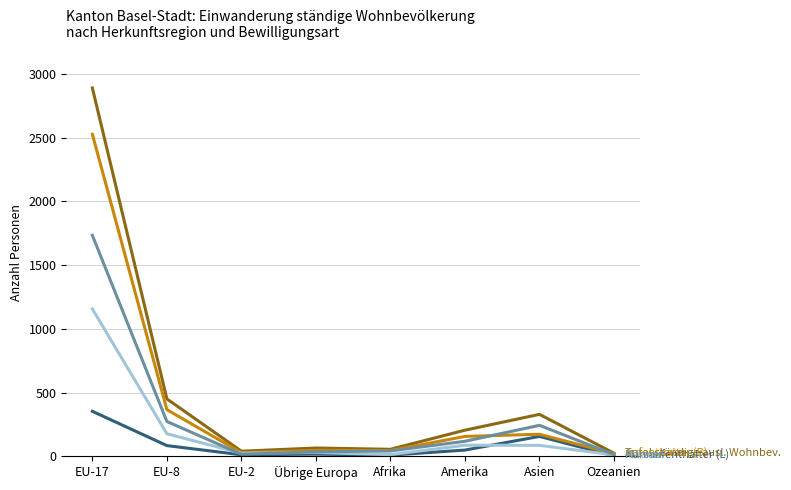

What is the spread (max minus min) of values at Asien?

243